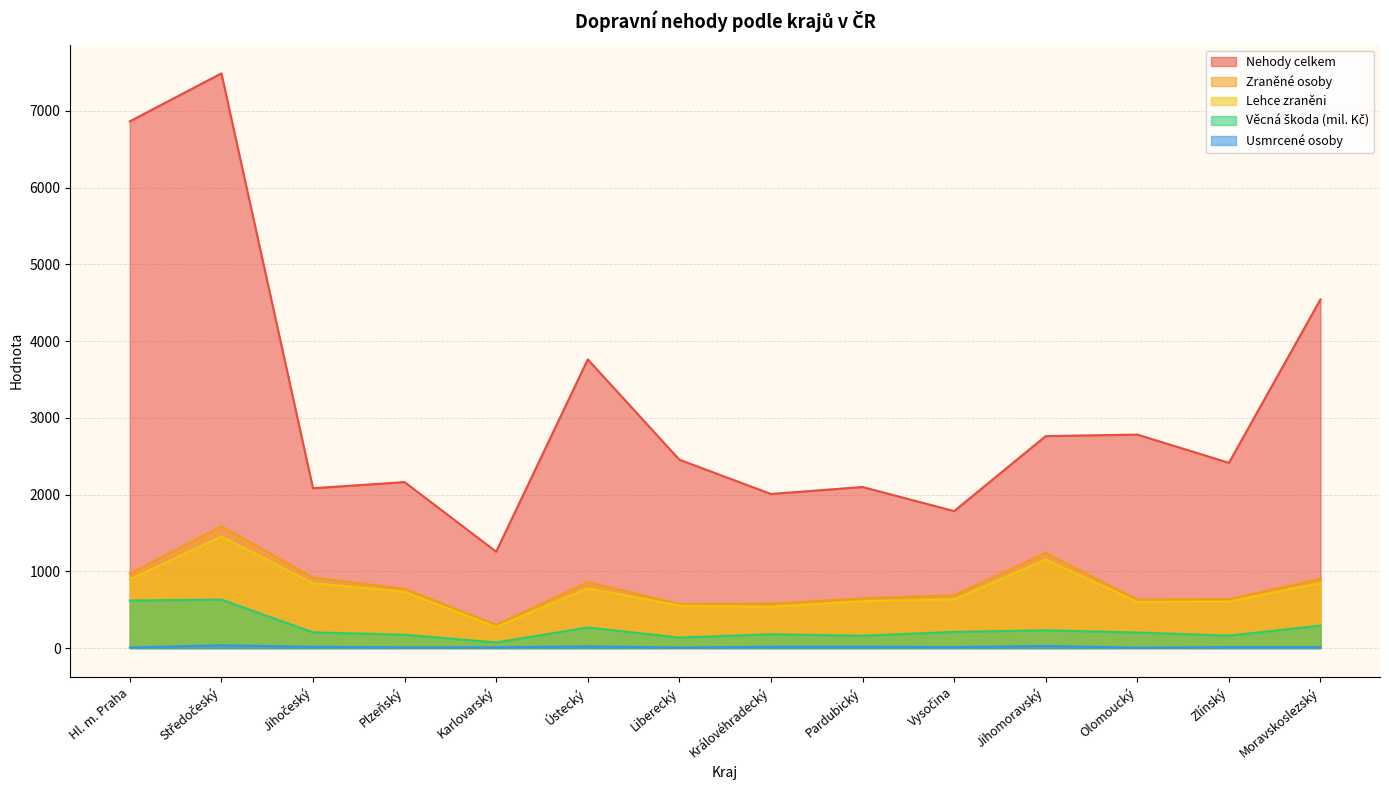

At which label does Nehody celkem reach its minimum?

Karlovarský